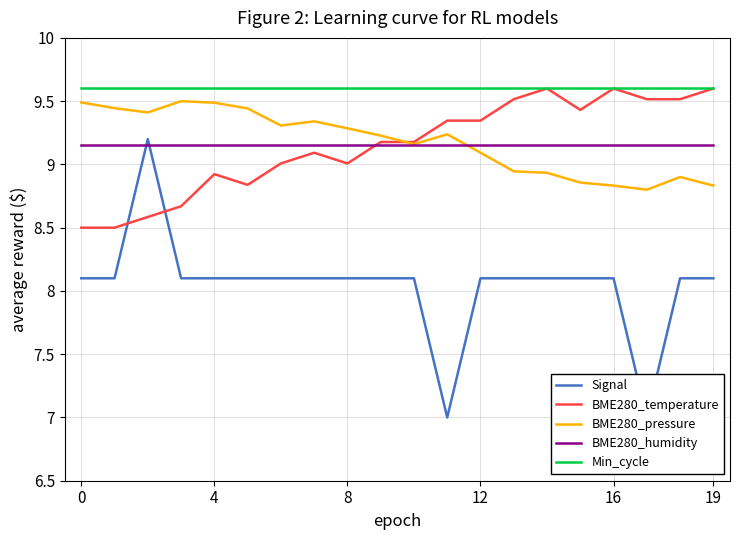

Is it true that Min_cycle equals 6.7 at 4?

False